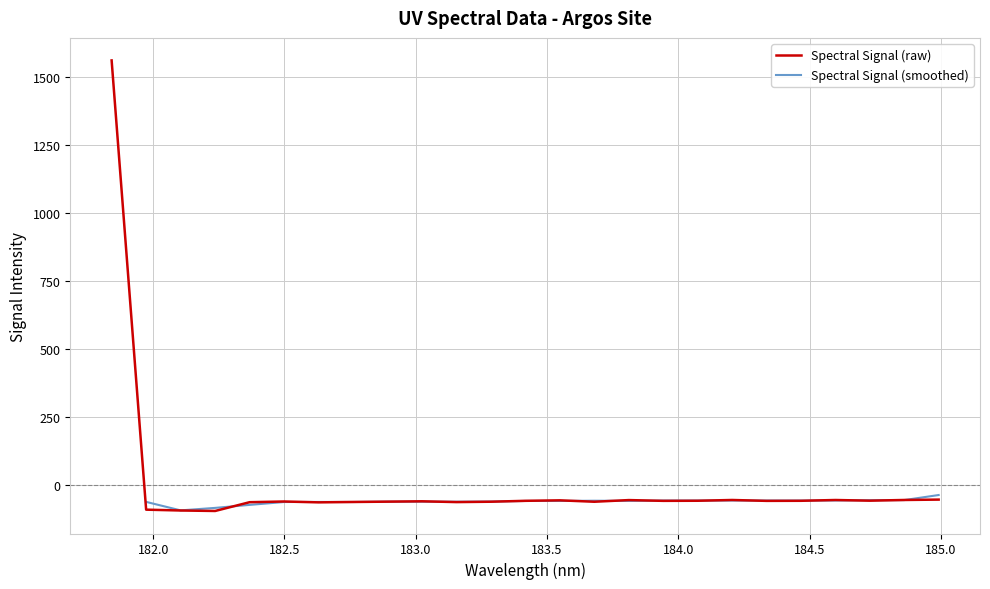

Which label corresponds to the smallest value in the chart?

182.2359681898